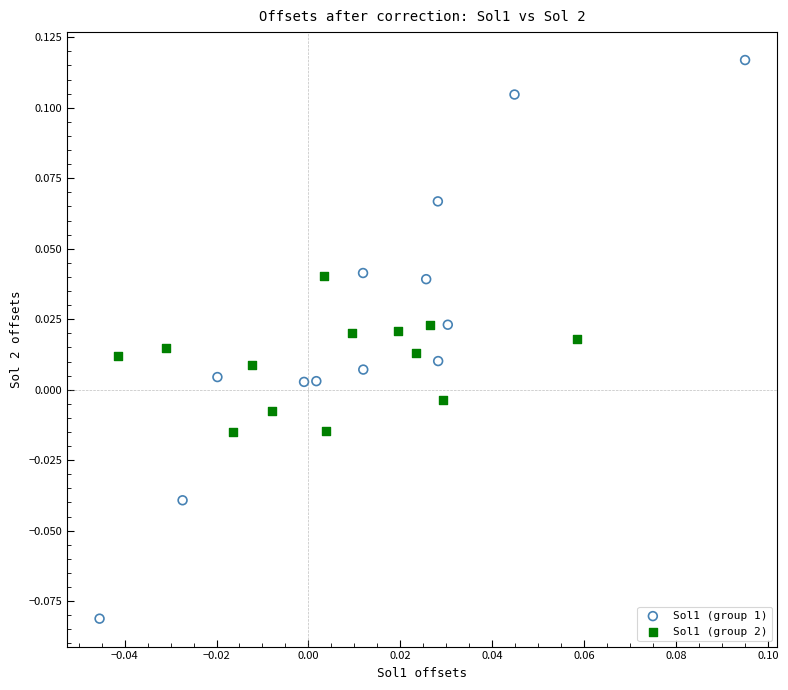

Which series has the largest Y range (max minus min)?

Sol1 (group 1)